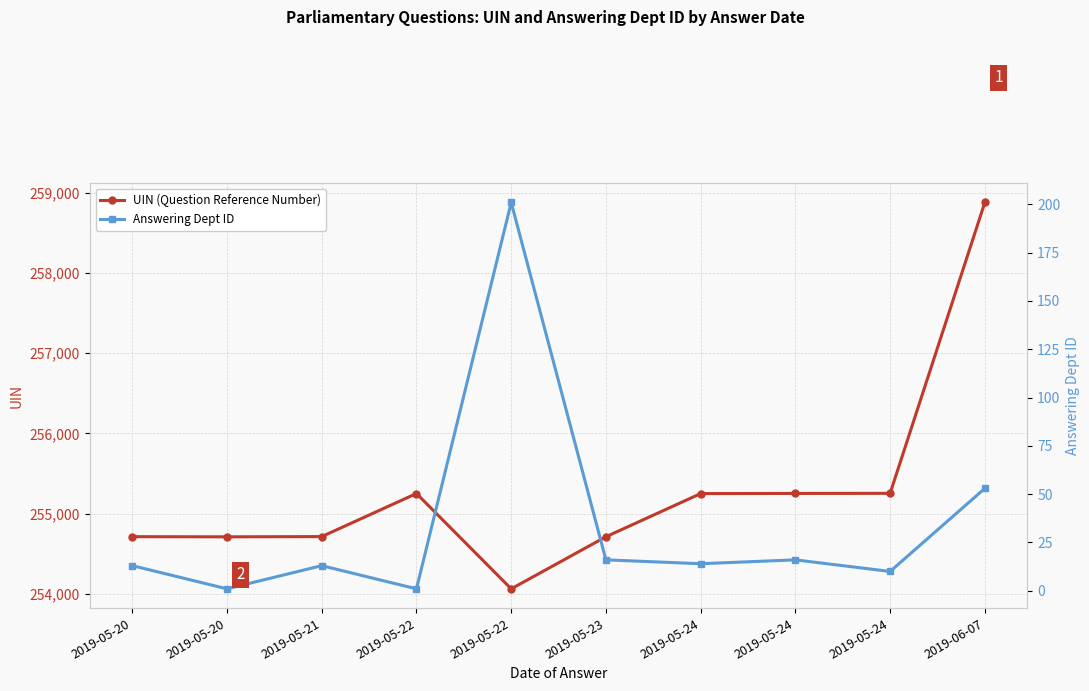

Reading right to left, transcribe all the data shown in this chart.

UIN (Question Reference Number): 258879	255254	255253	255251	254713	254064	255252	254715	254712	254714
Answering Dept ID: 53	10	16	14	16	201	1	13	1	13